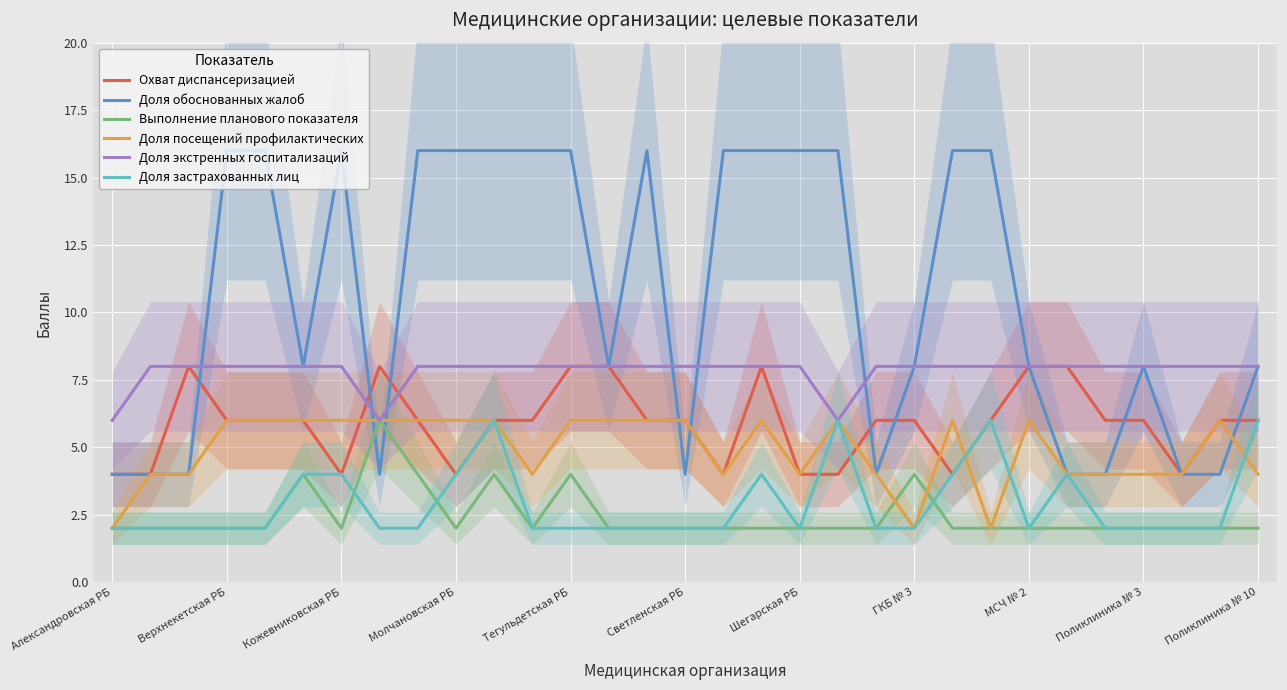

What is the minimum value shown in the chart?

2